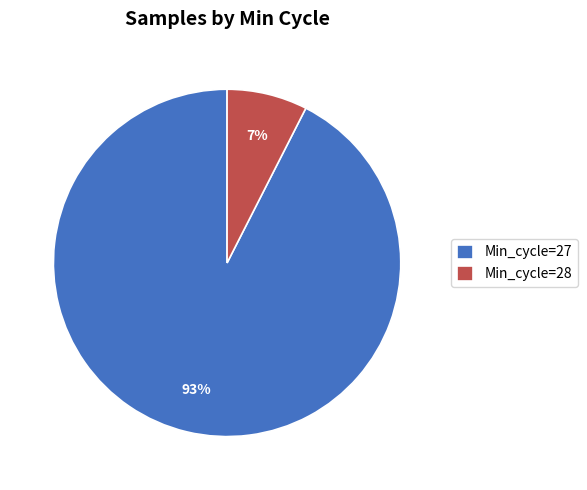

Which slice represents more than half of the pie?

Min_cycle=27